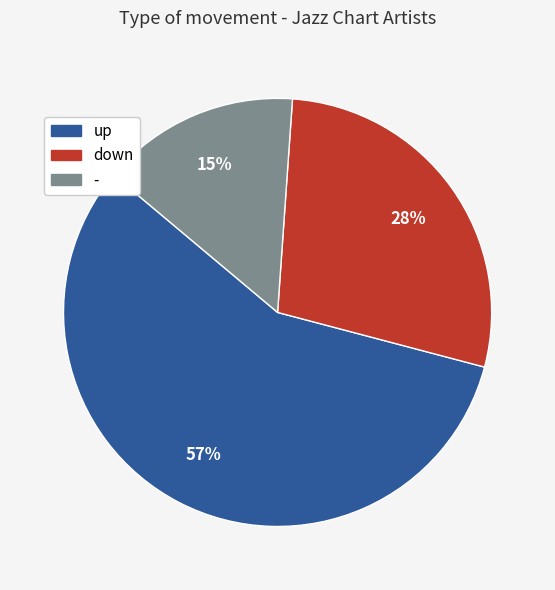

True or false: up accounts for 57% of the total.

True